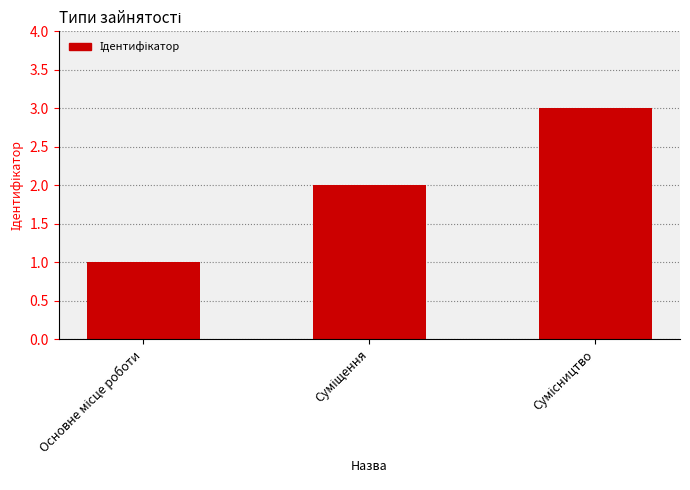

What is the sum of all values?

6